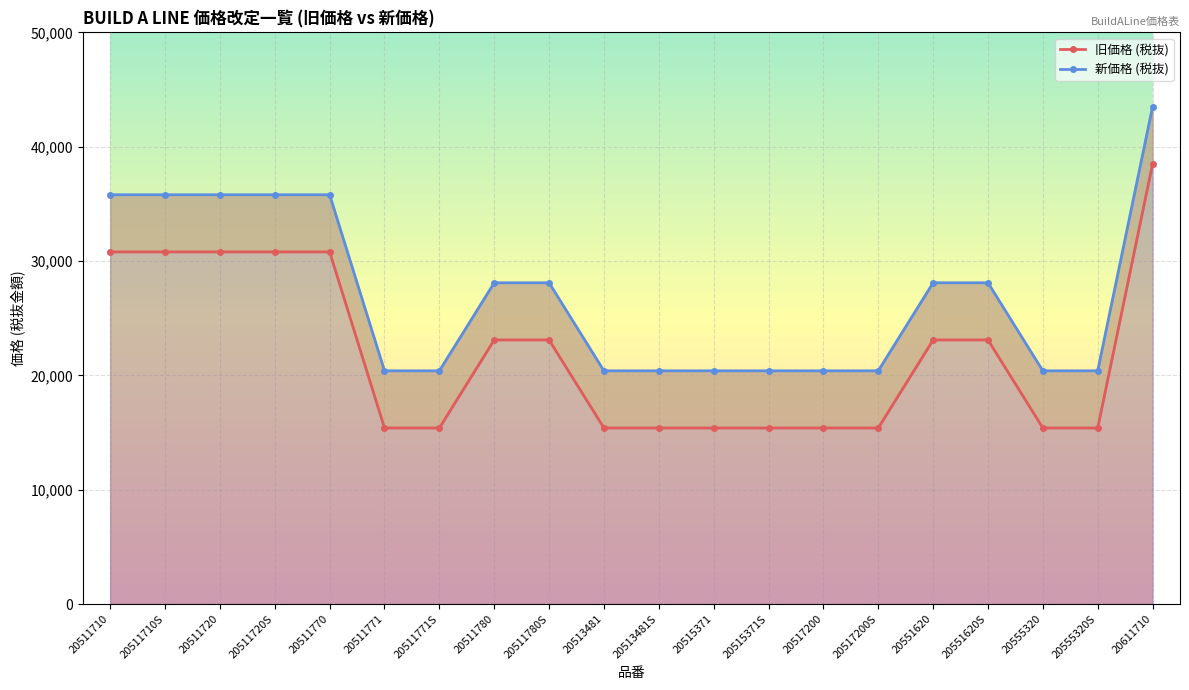

True or false: 新価格 (税抜) has a value of 18863 at 20511720S.

False